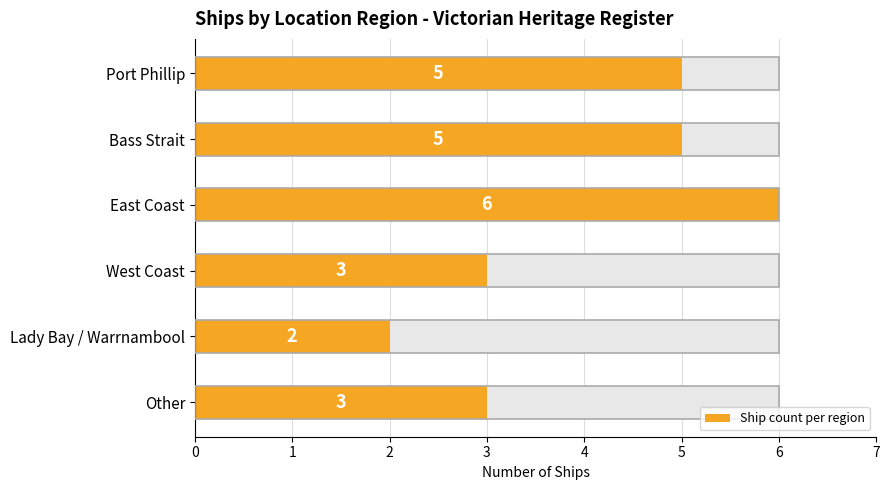

Reading right to left, list all the values displayed in this chart.

3	2	3	6	5	5